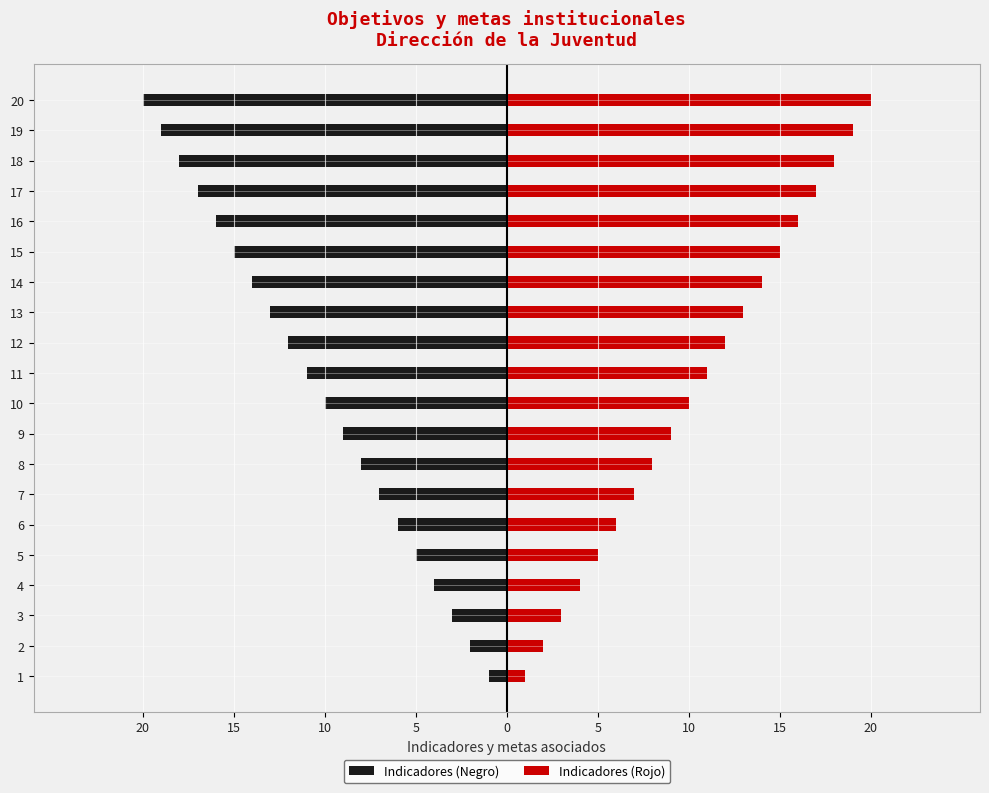

How many values in the Indicadores (Negro) series are below -10?

10